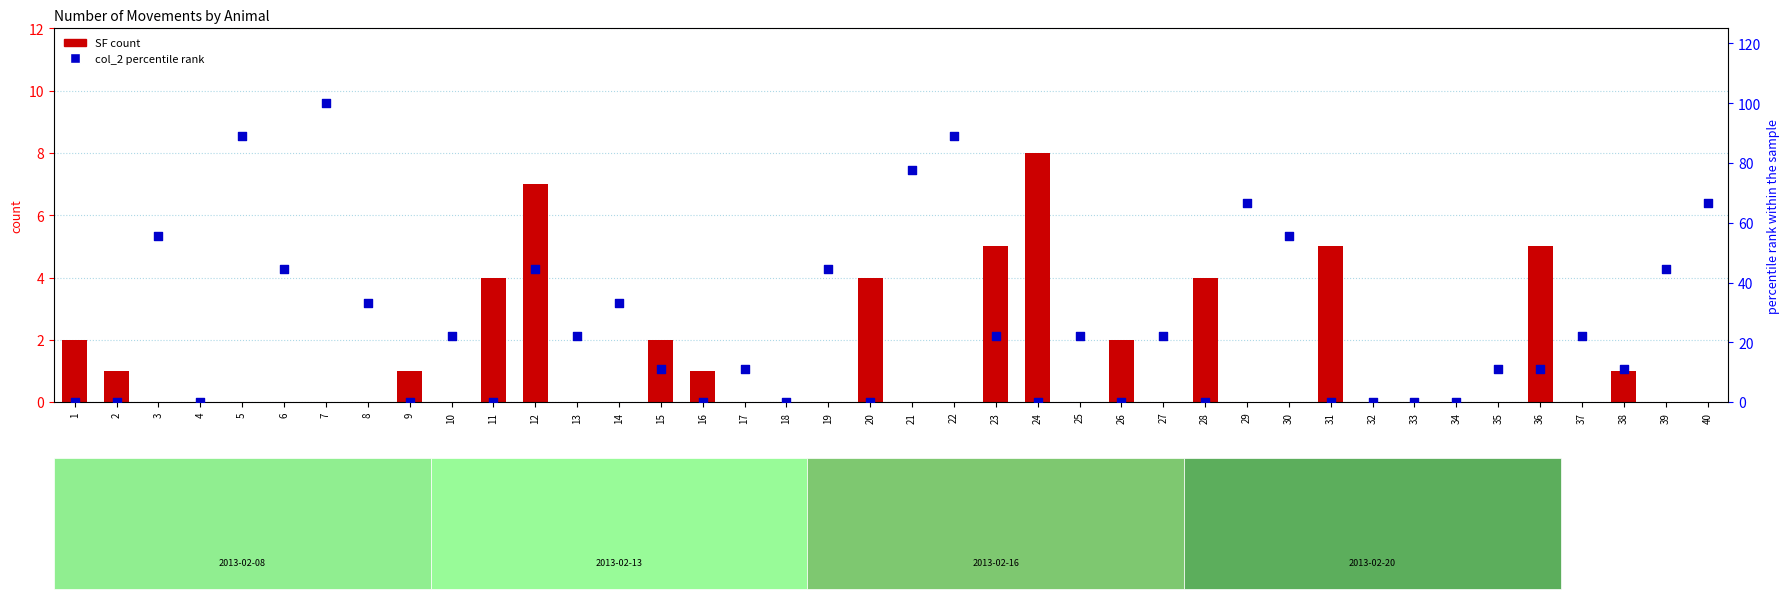

At how many categories does at least one series exceed 11?

25